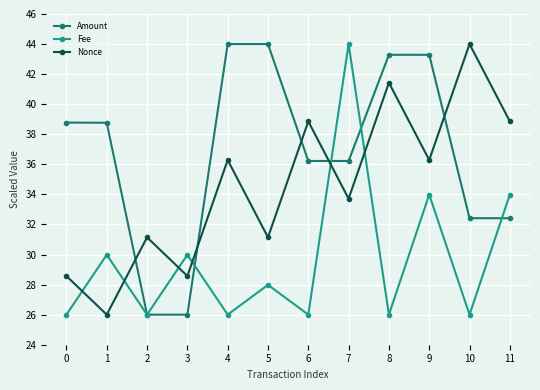

How many values in the Amount series exceed 38?

6